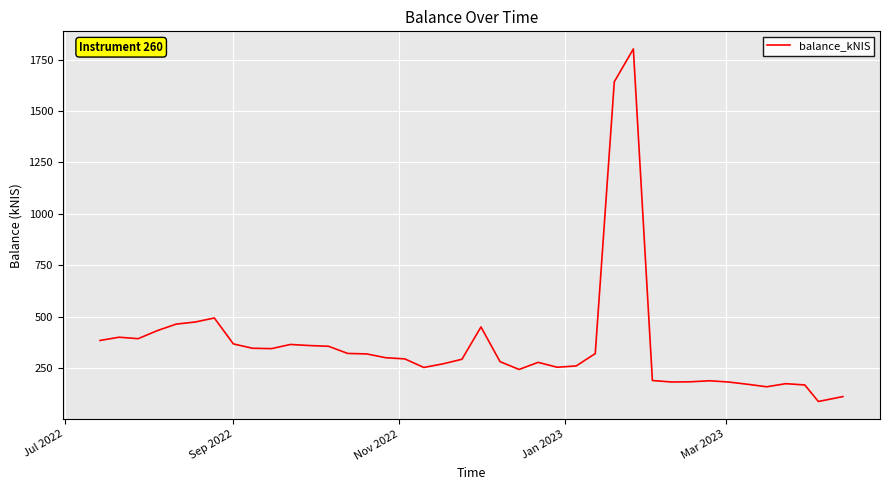

What is the minimum value shown in the chart?

87.2